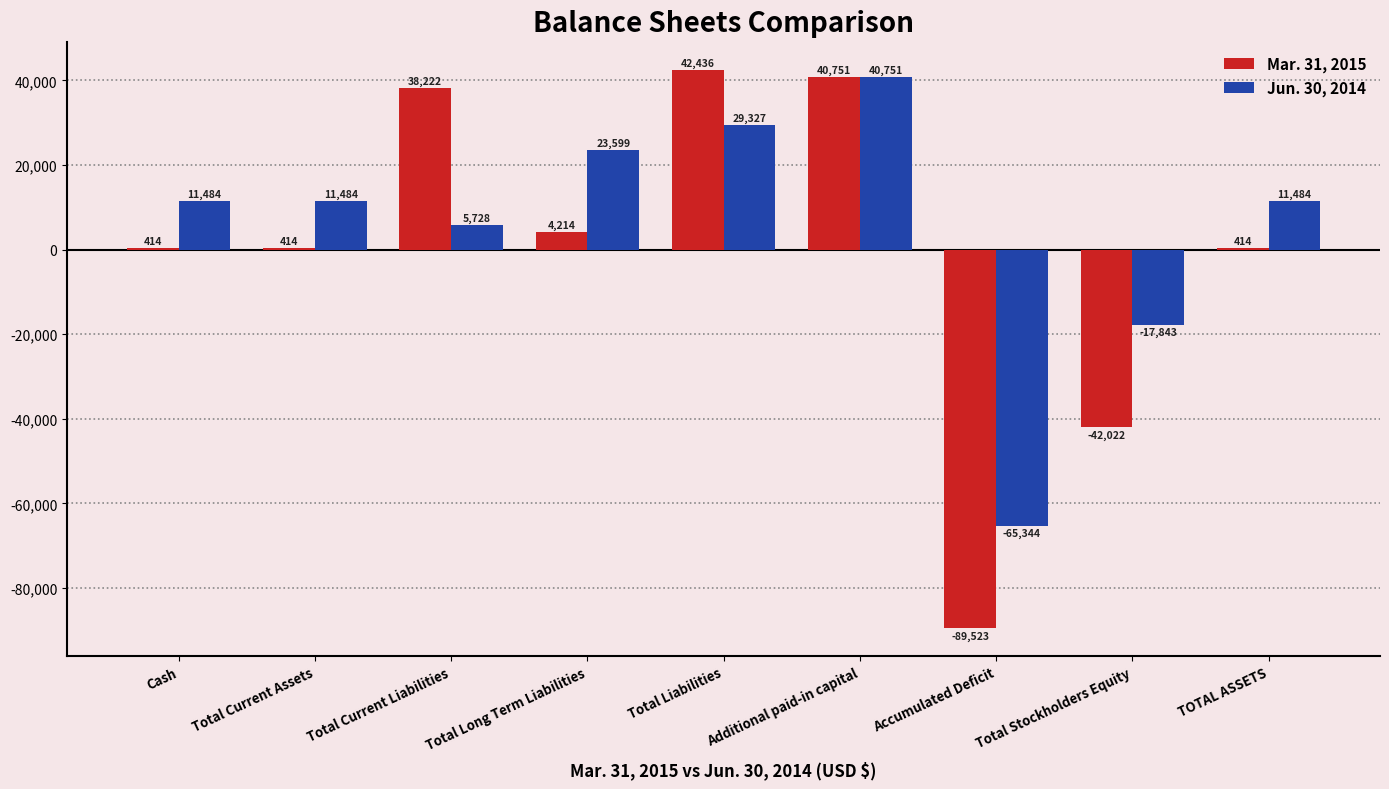

What are all the series names shown in the legend?

Mar. 31, 2015, Jun. 30, 2014